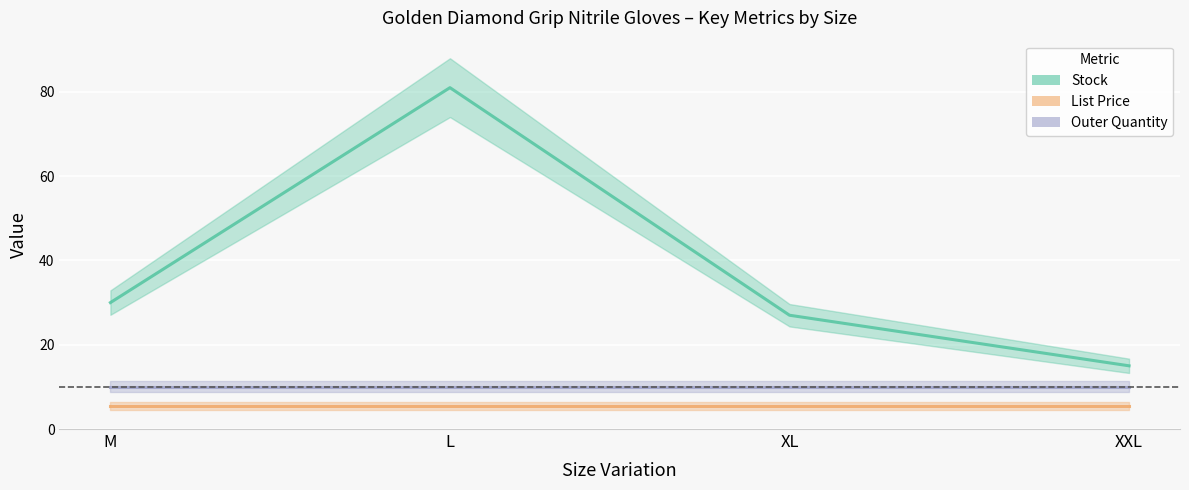

How many categories are shown in the chart?

4